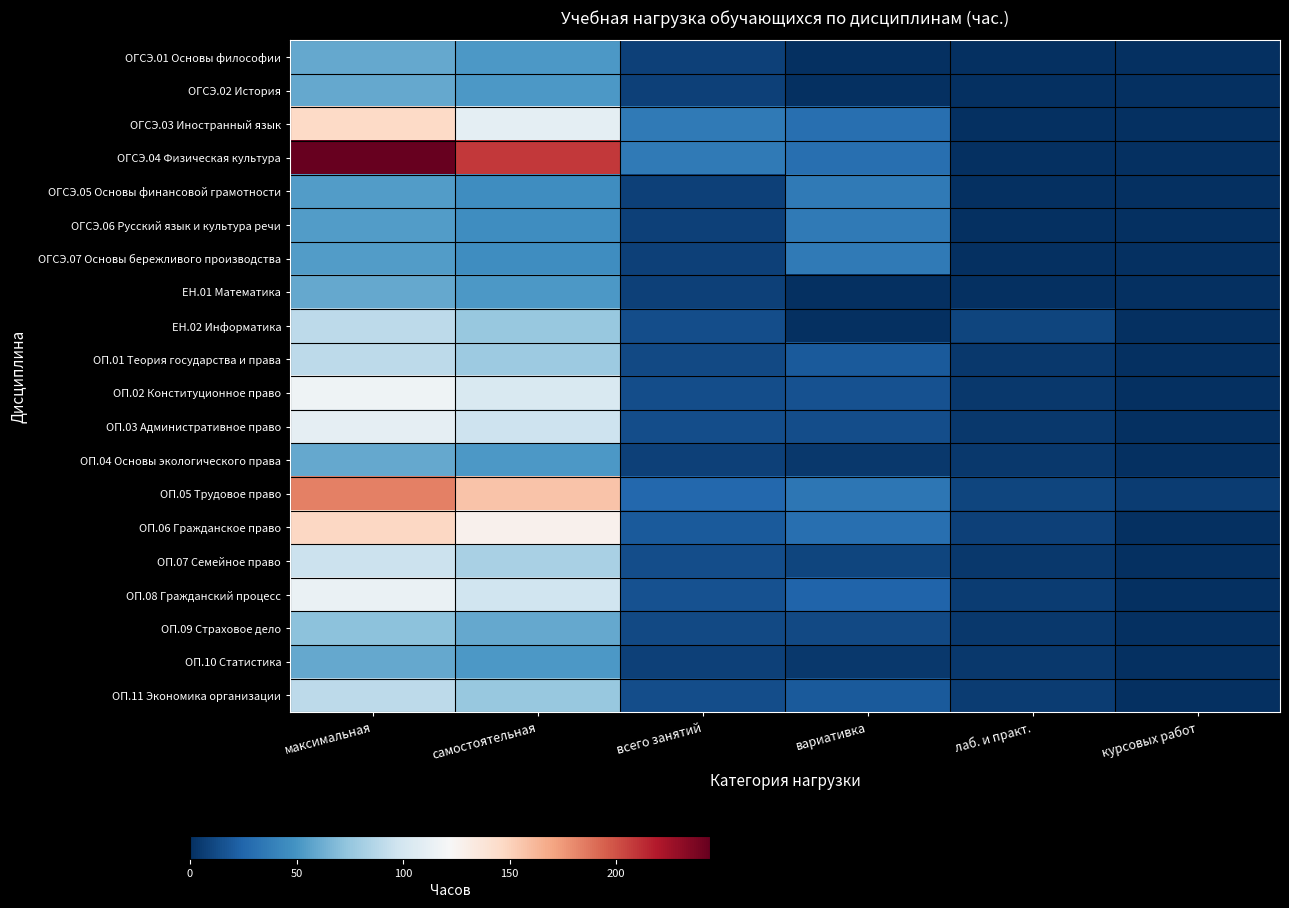

At which category does the chart reach its peak across all series?

максимальная